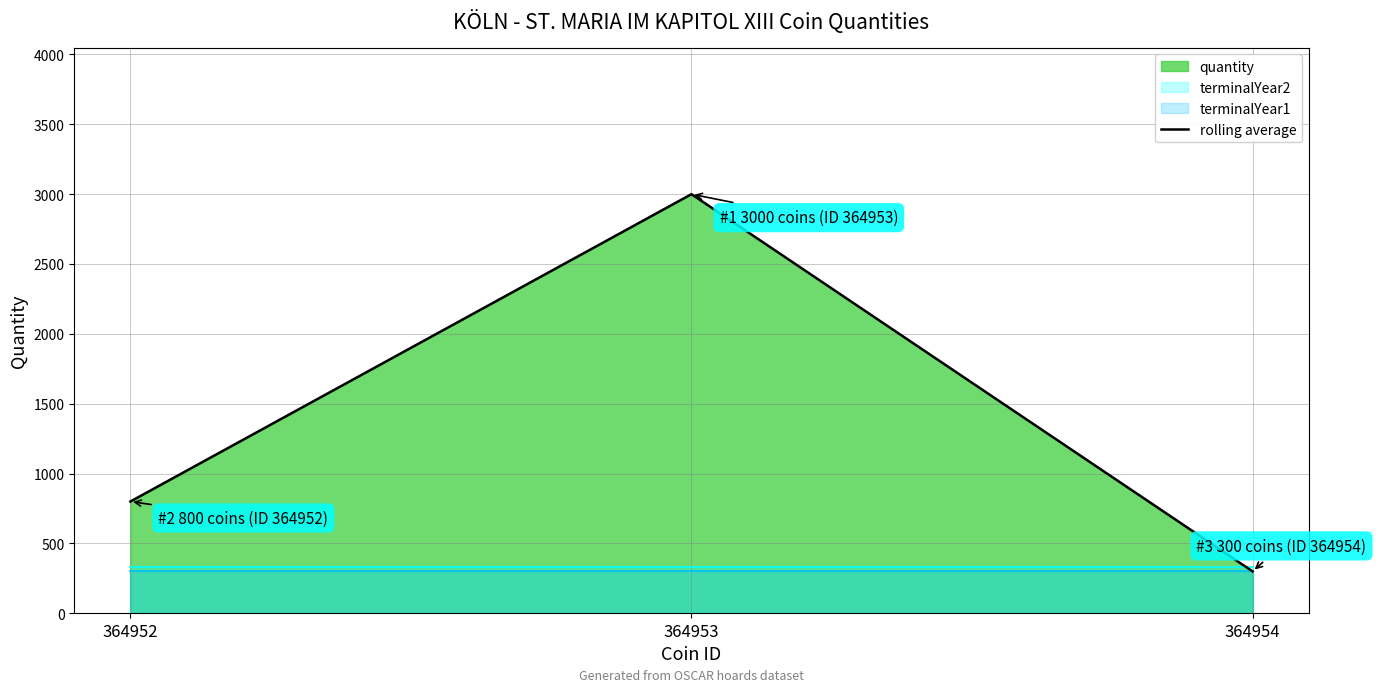

Reading right to left, extract all data points from this chart.

300	3000	800